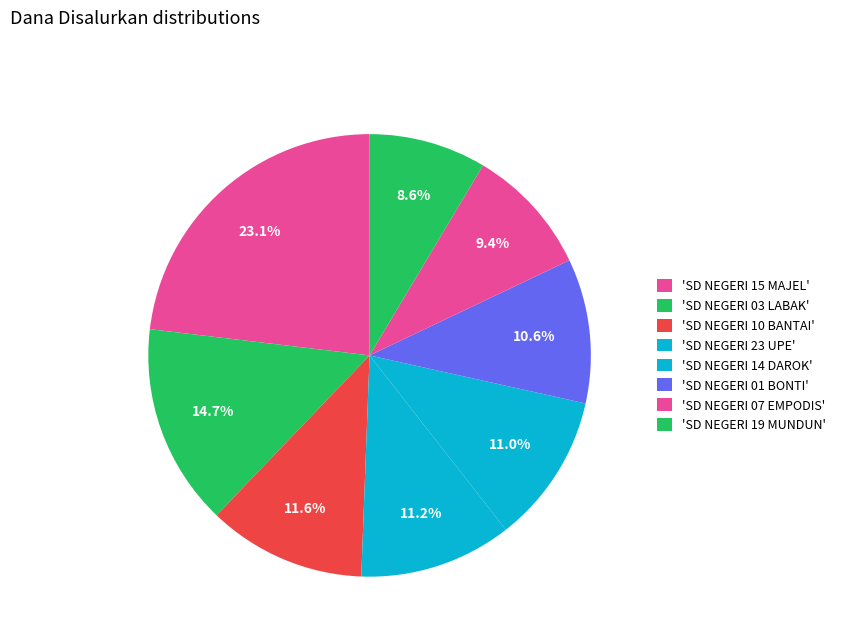

What is the largest slice in the pie chart?

SD NEGERI 15 MAJEL